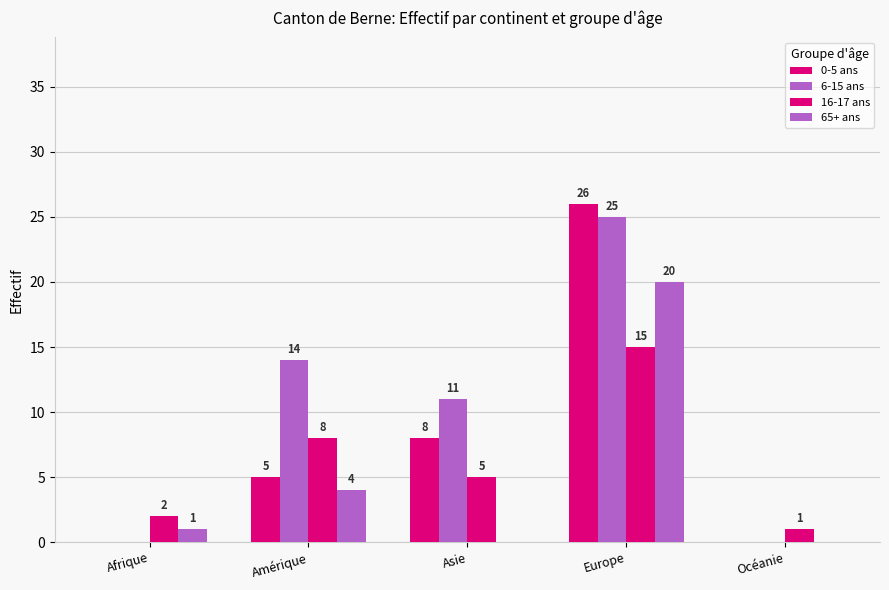

Between Amérique and Océanie, which is larger?

Amérique